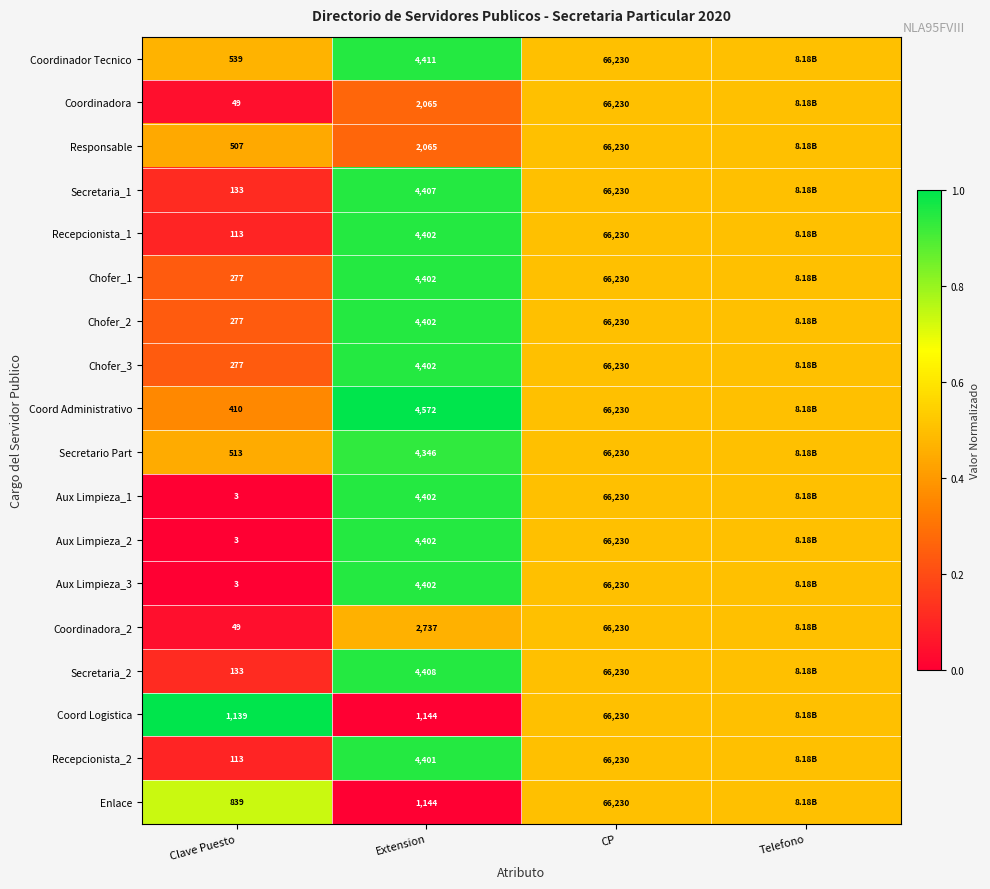

What is the total value across all series at CP?

1192140.0